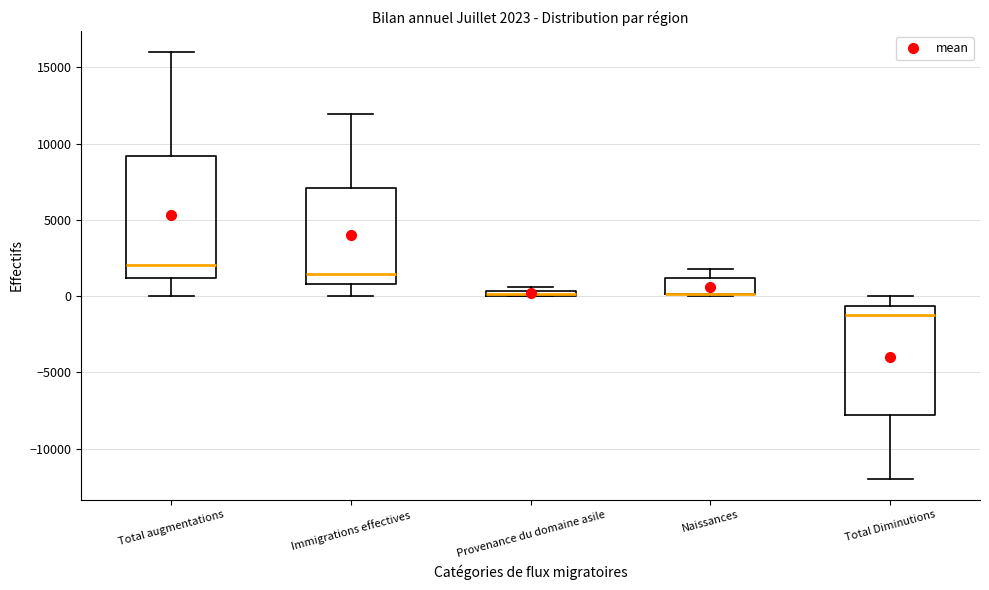

Which box is the tallest, from its lower edge to its upper edge?

Total augmentations